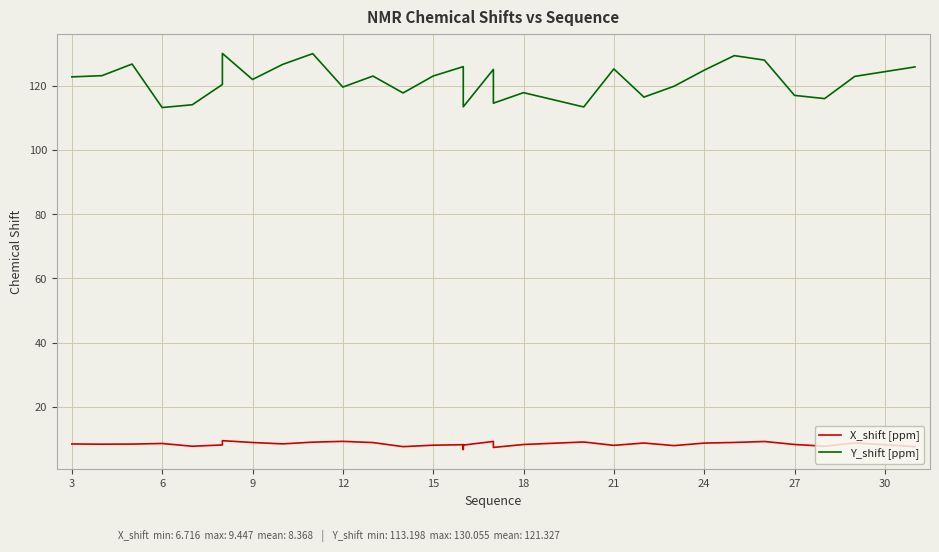

Reading right to left, extract all data points from this chart.

X_shift [ppm]: 7.6	8.7	7.7	8.3	9.2	8.9	8.7	7.9	8.7	8.0	9.0	8.3	7.3	9.2	8.1	6.7	8.2	8.0	7.6	8.9	9.2	9.0	8.4	8.9	9.4	8.1	7.7	8.6	8.4	8.3	8.4
Y_shift [ppm]: 125.8	122.9	116.0	117.0	128.0	129.4	124.8	119.8	116.4	125.2	113.4	117.8	114.5	125.1	113.4	113.4	125.9	123.0	117.7	123.0	119.6	130.0	126.6	121.9	130.1	120.4	114.1	113.2	126.7	123.1	122.7